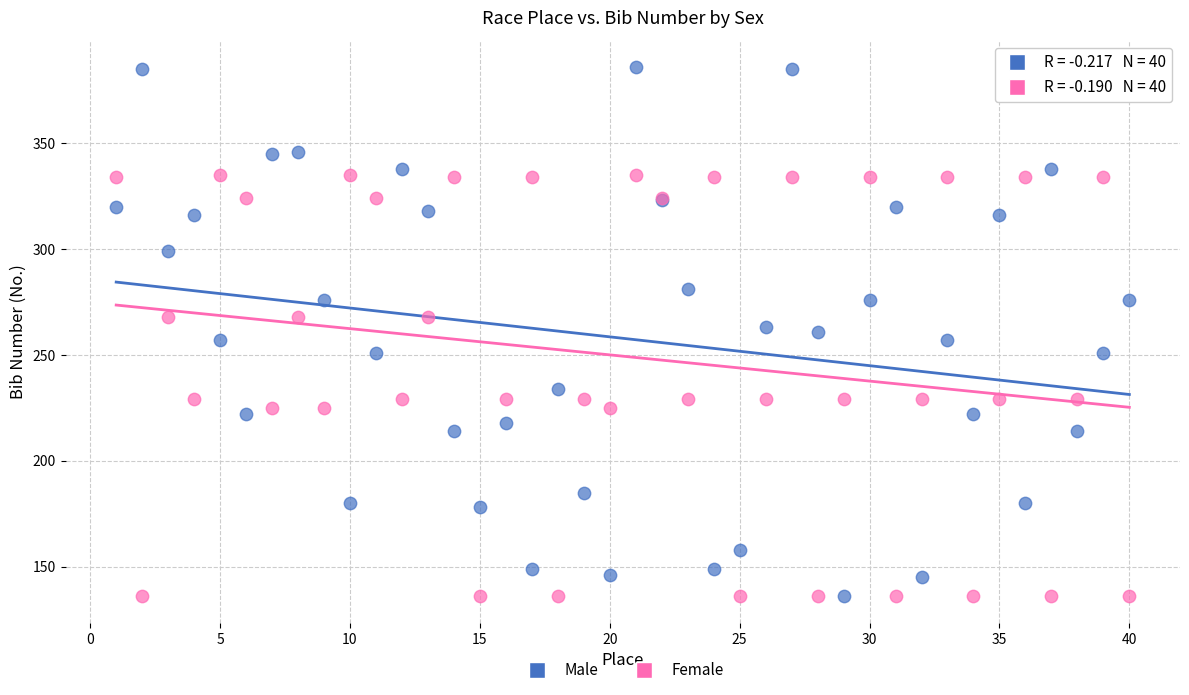

What is the X range (max minus min) for the scatter plot?

39